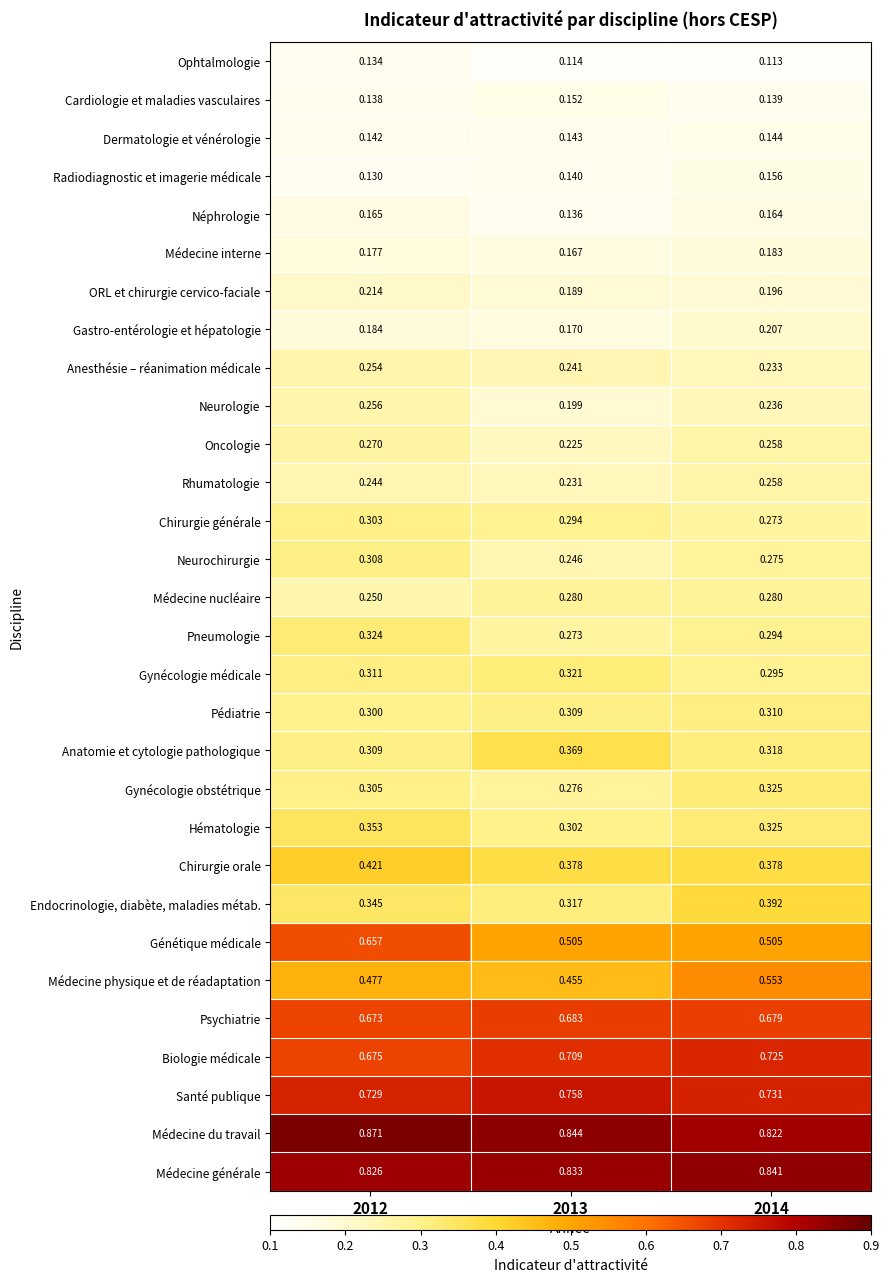

Between 2013 and 2014, which series saw the biggest shift?

Médecine physique et de réadaptation